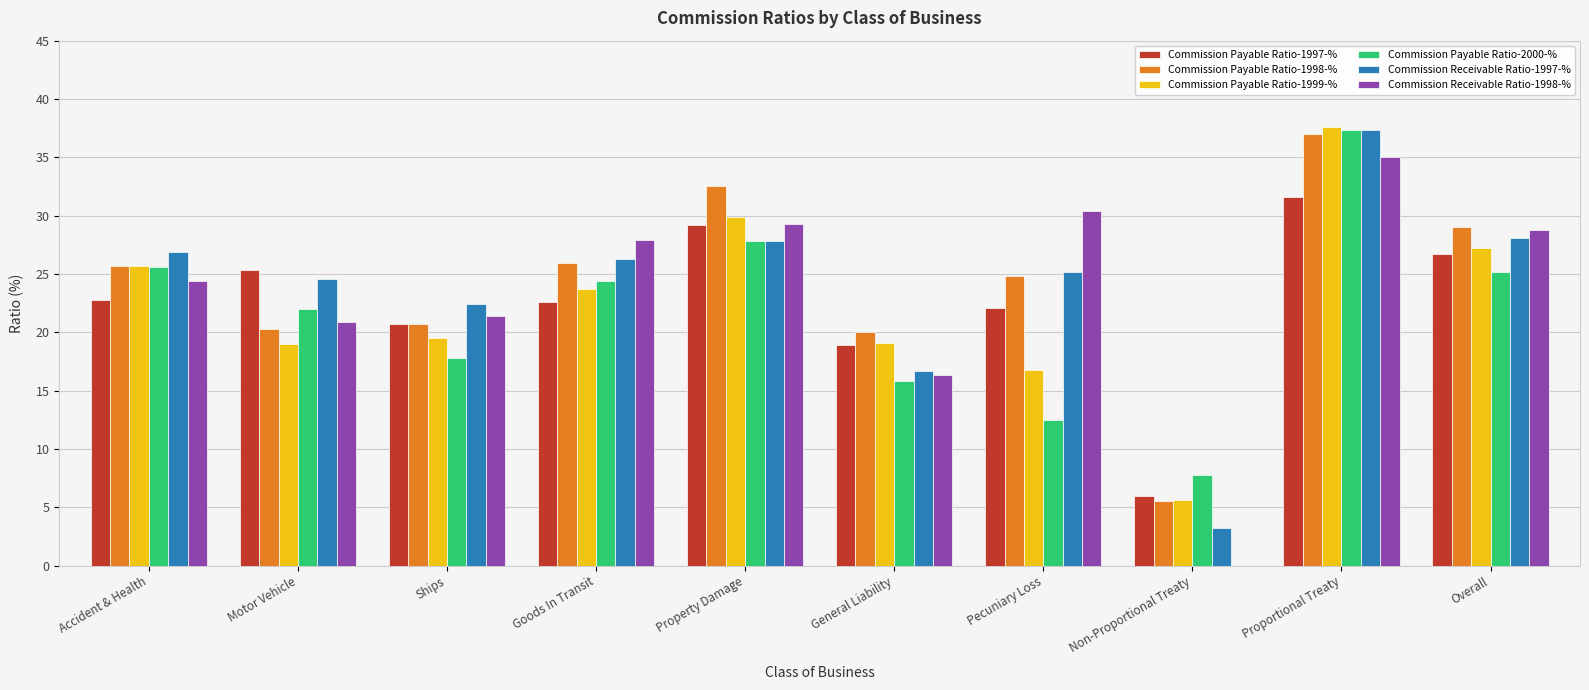

Which series changed the most between General Liability and Proportional Treaty?

Commission Payable Ratio-2000-%